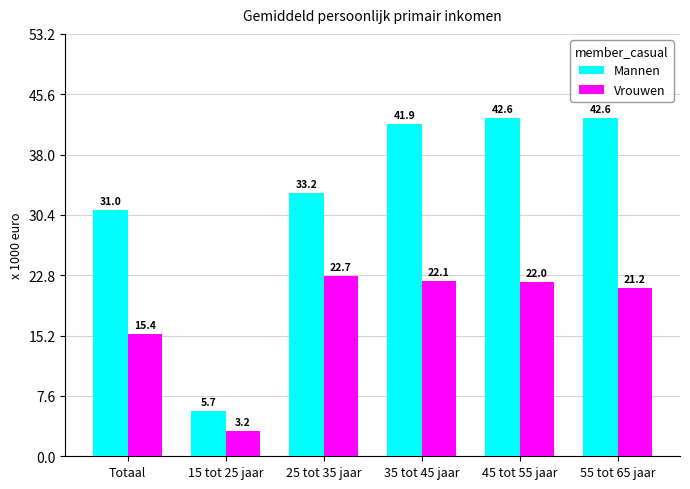

List the series in order of their overall mean, lowest first.

Vrouwen, Mannen